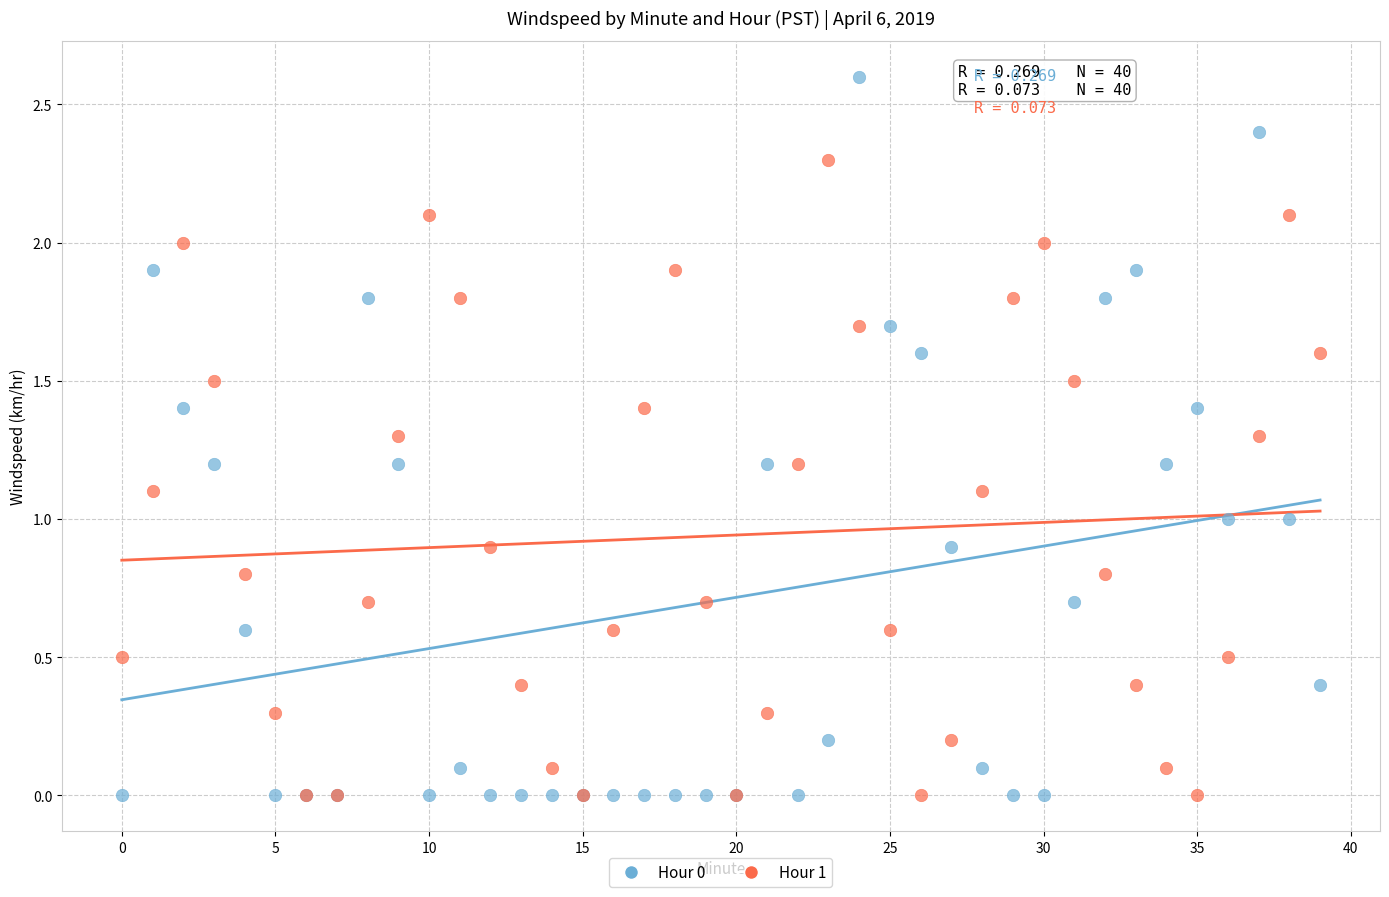

What are all the series names shown in the legend?

Hour 0, Hour 1